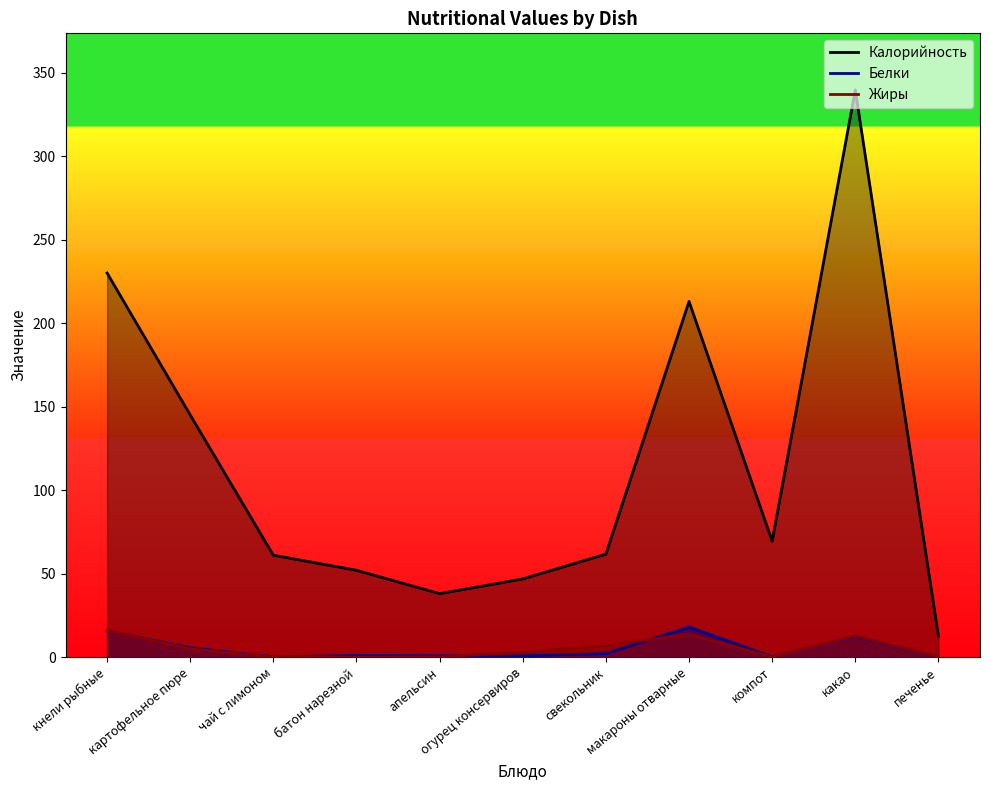

What is the difference between the Белки values at батон нарезной and огурец консервиров?

0.3